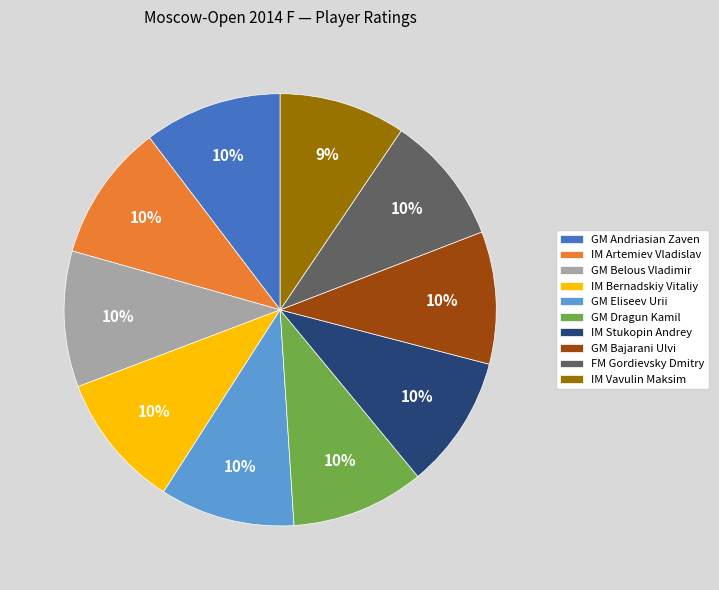

To the nearest percent, what is the combined percentage of GM Eliseev Urii and IM Stukopin Andrey?

20%